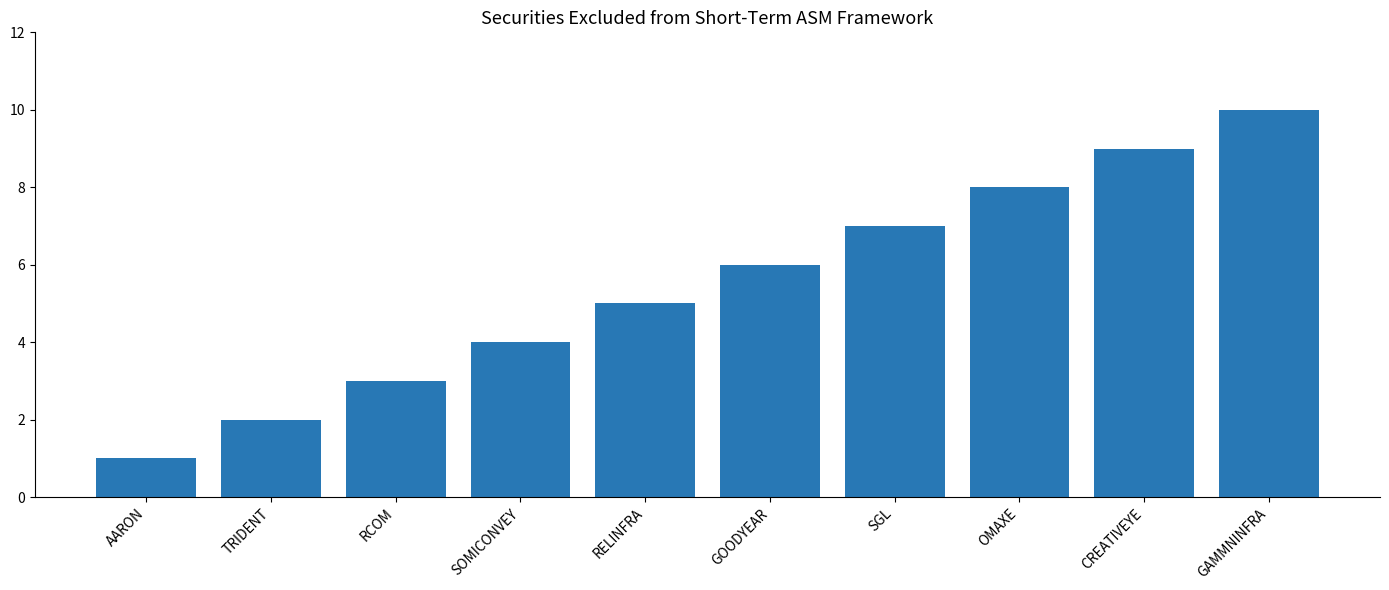

What is the change in value from RELINFRA to GOODYEAR?

+1